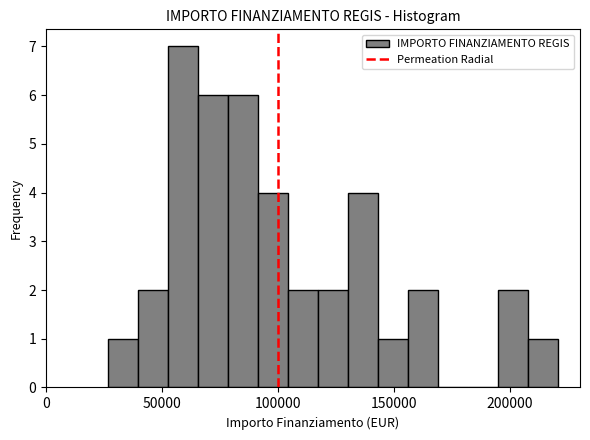

Read against the x-axis, roughly where is the centre of the tallest bar?

60000